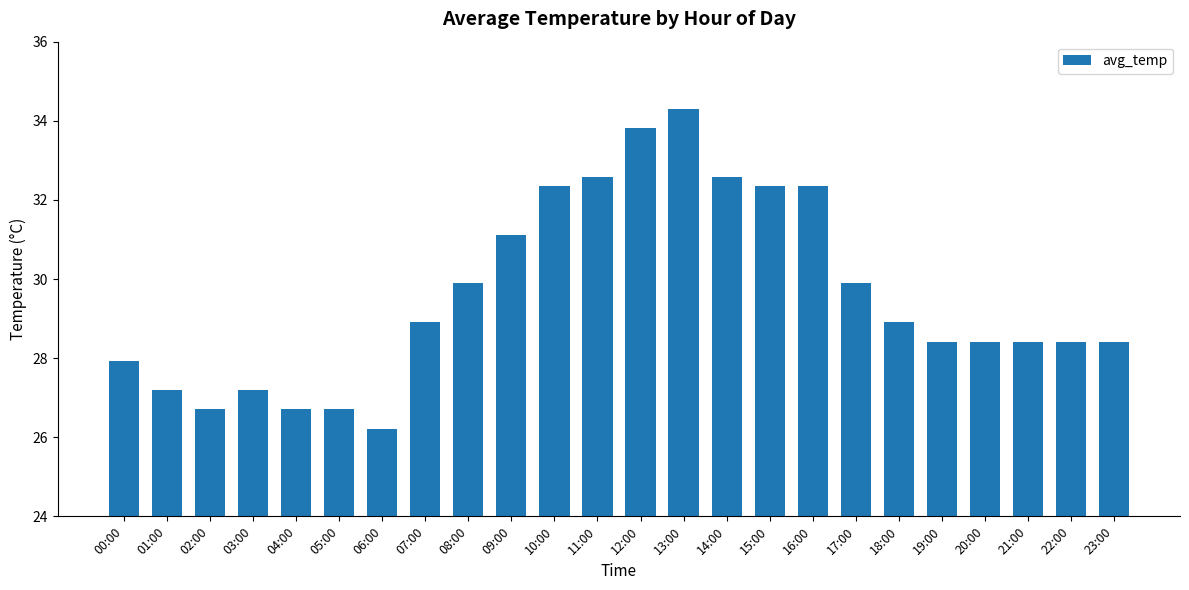

Reading left to right, transcribe all the data shown in this chart.

27.9	27.2	26.7	27.2	26.7	26.7	26.2	28.9	29.9	31.1	32.3	32.6	33.8	34.3	32.6	32.3	32.3	29.9	28.9	28.4	28.4	28.4	28.4	28.4